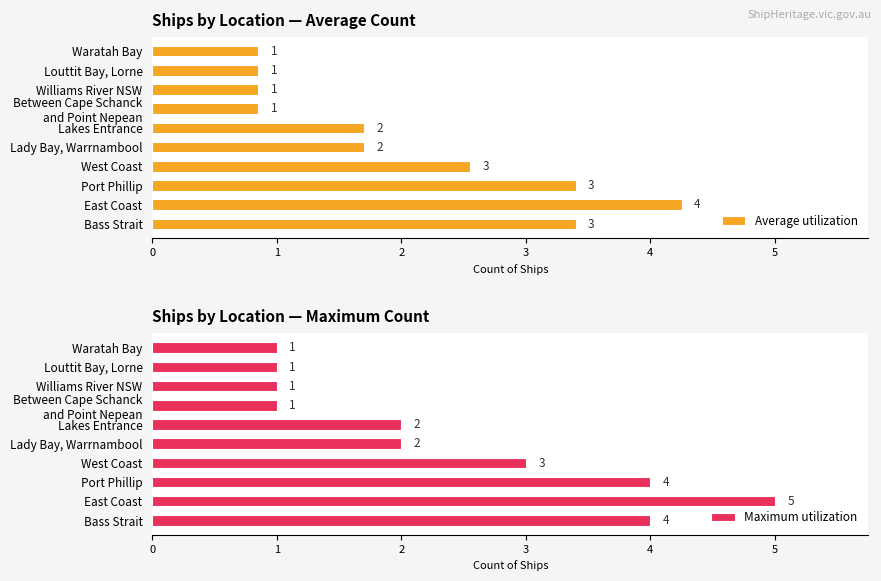

List the series in order of their overall mean, lowest first.

Average utilization, Maximum utilization